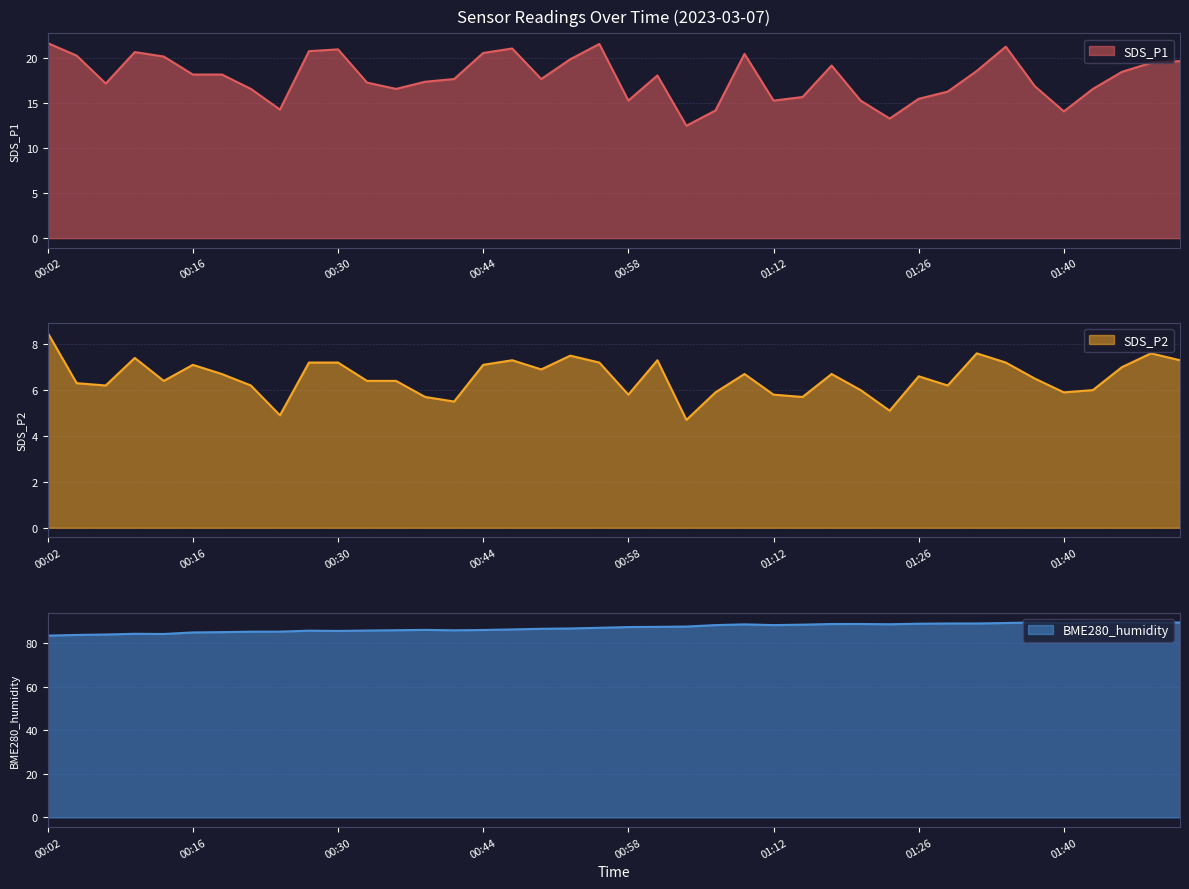

What is the total value across all series at 01:20?

110.0